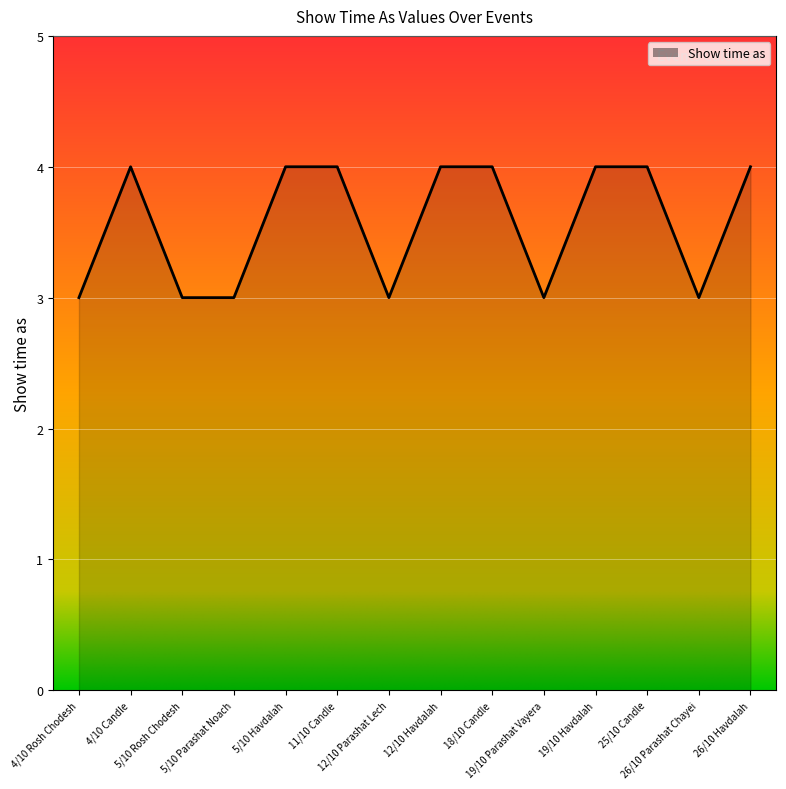

Is it true that the value at 4/10 Rosh Chodesh is 3?

True